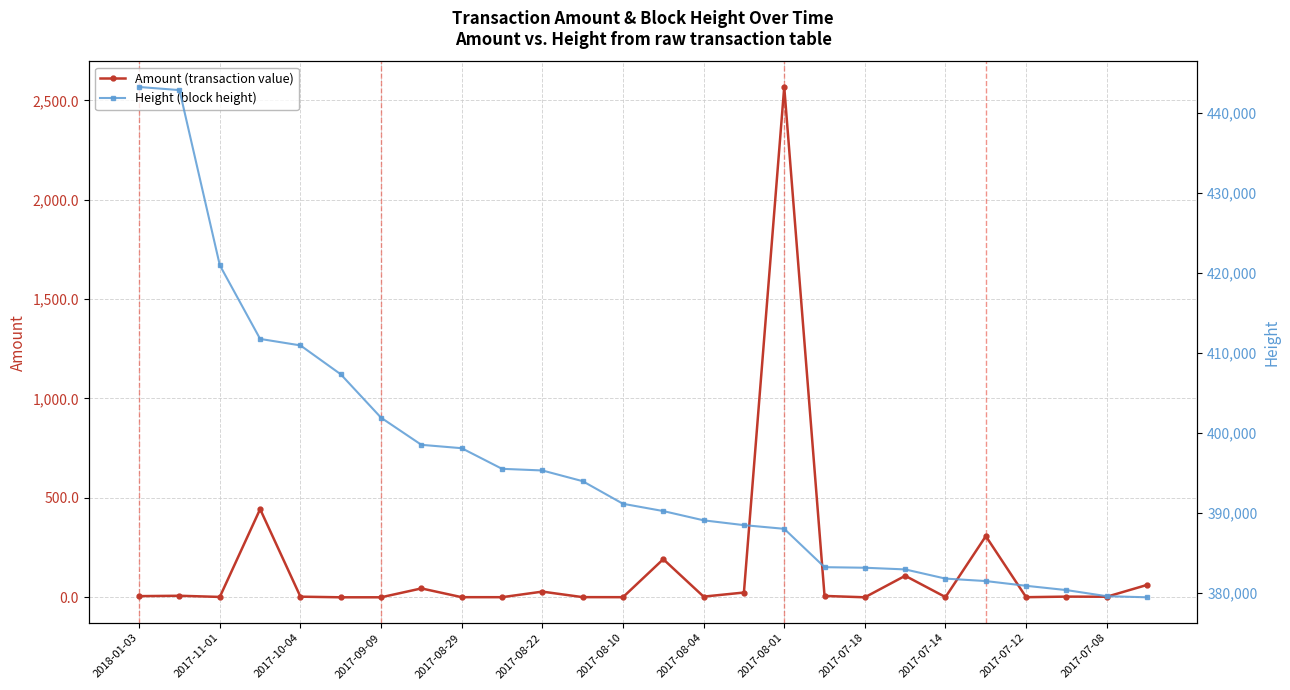

True or false: Amount (transaction value) has more than 1 points higher than both neighbors.

True